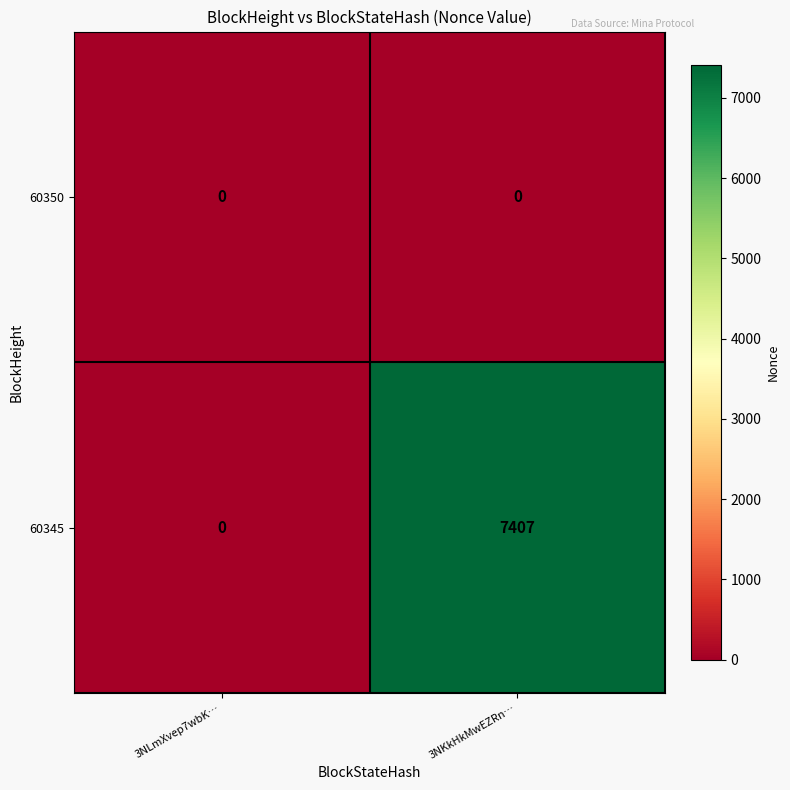

Reading right to left, what are all the values shown in this chart?

60350: 0	0
60345: 7407	0